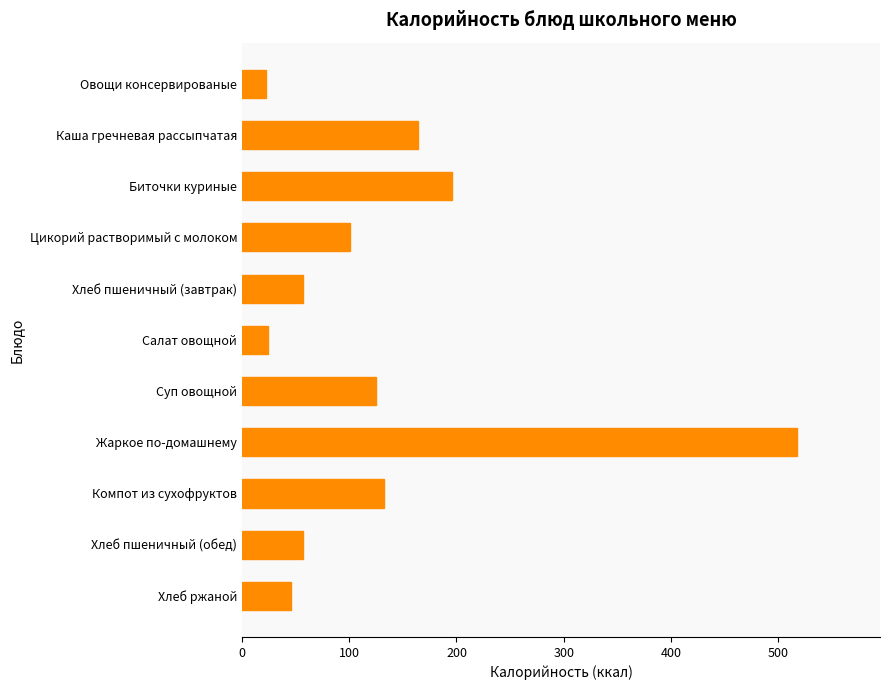

Between Хлеб пшеничный (завтрак) and Суп овощной, which is larger?

Суп овощной